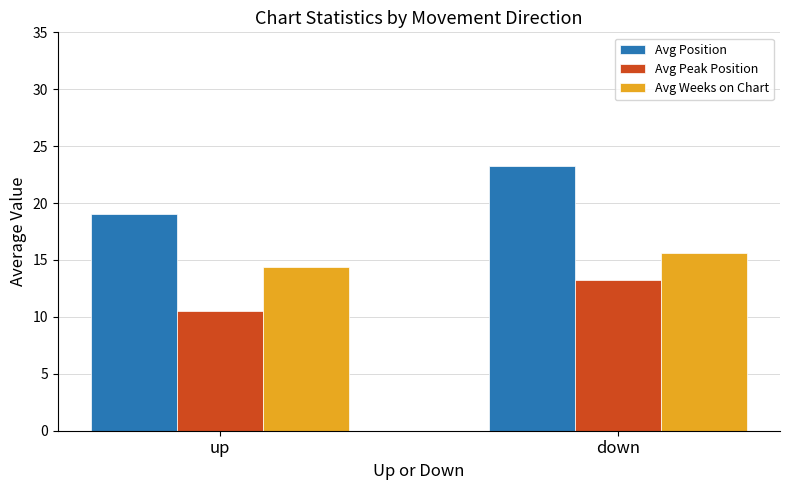

What is the value of the Avg Peak Position bar at the 1st from the left?

10.5